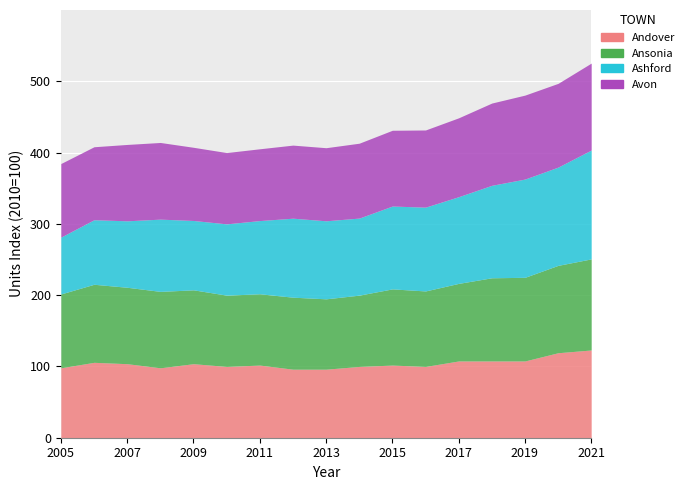

How many times do Ashford and Andover cross each other?

2